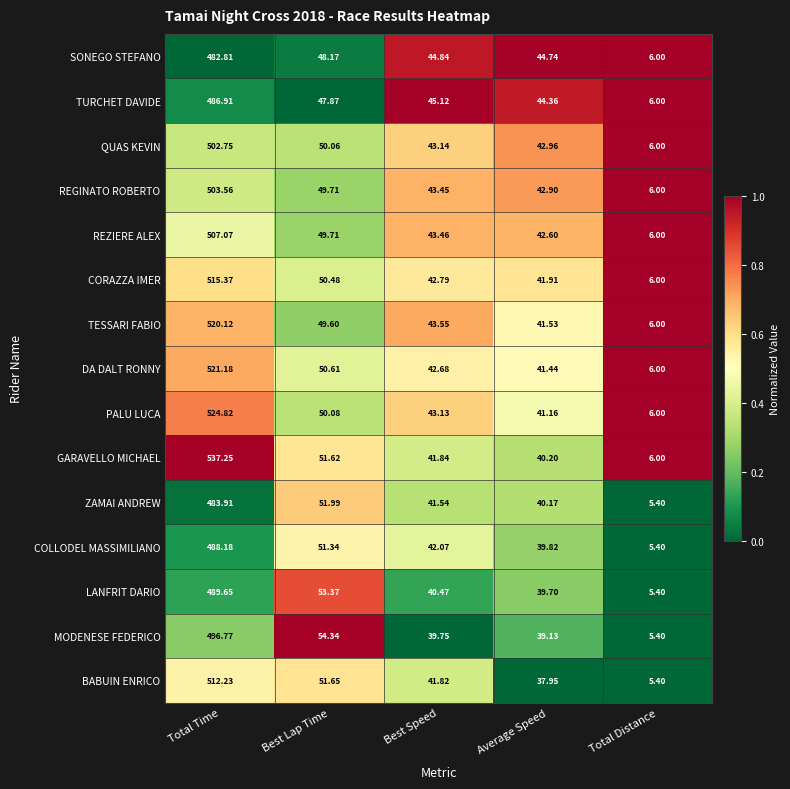

Which series changed the most between Best Lap Time and Total Distance?

MODENESE FEDERICO